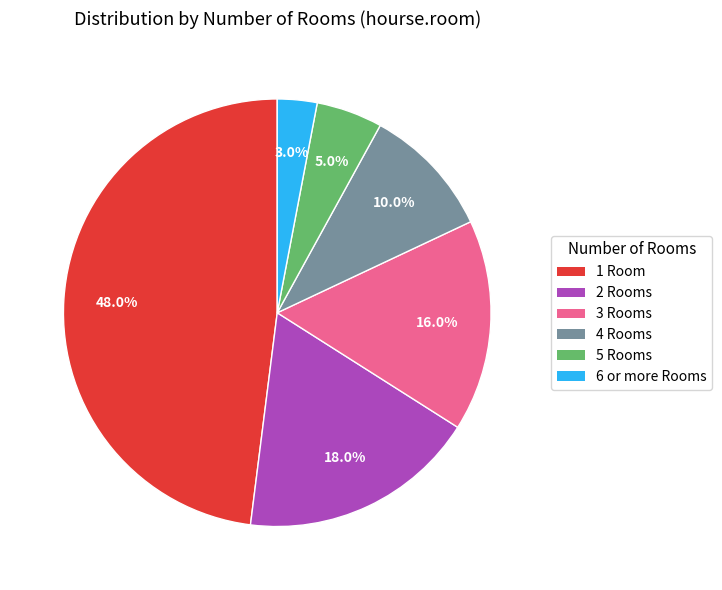

Which slice is the largest?

1